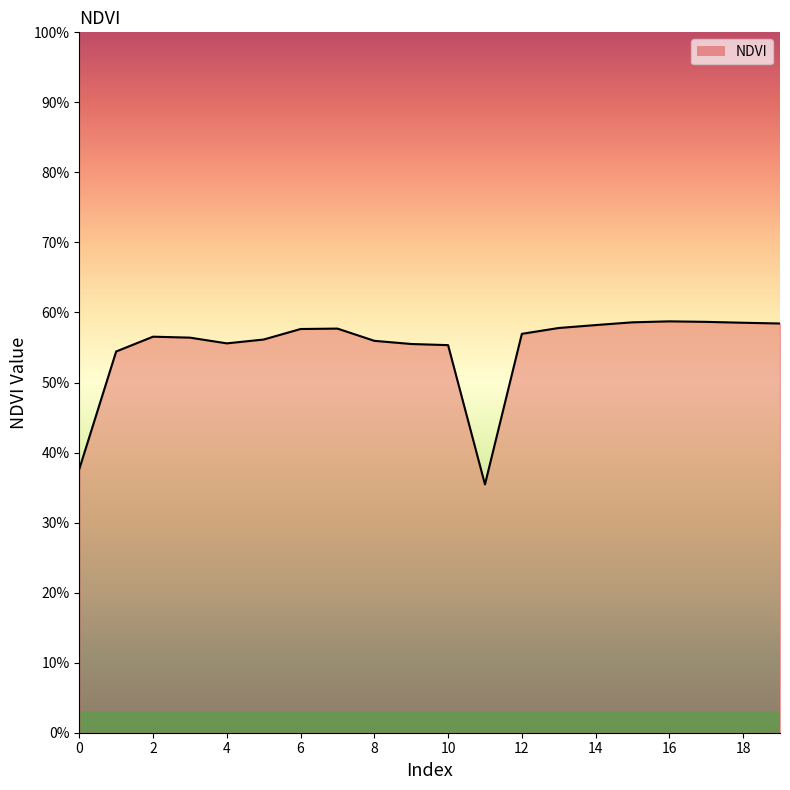

Does the chart have visible grid lines?

No